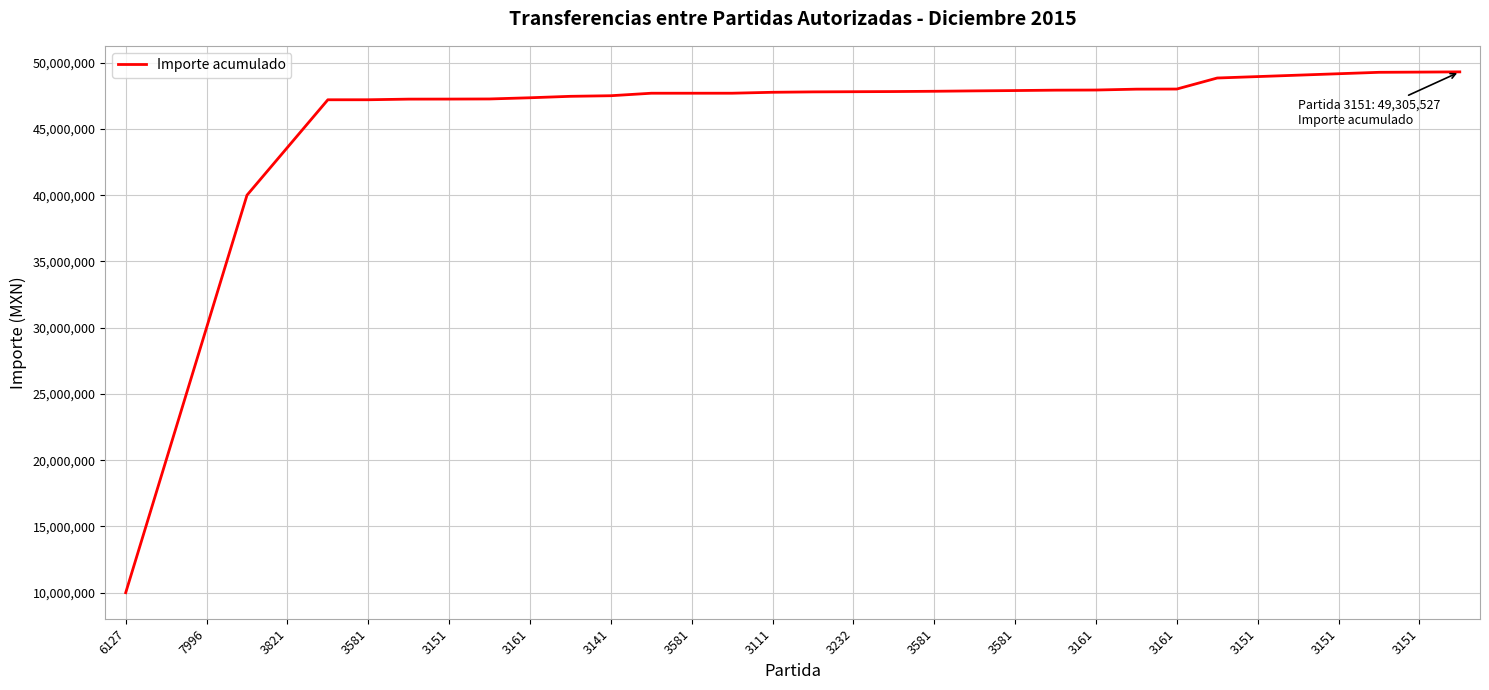

What is the maximum value shown in the chart?

49305527.5